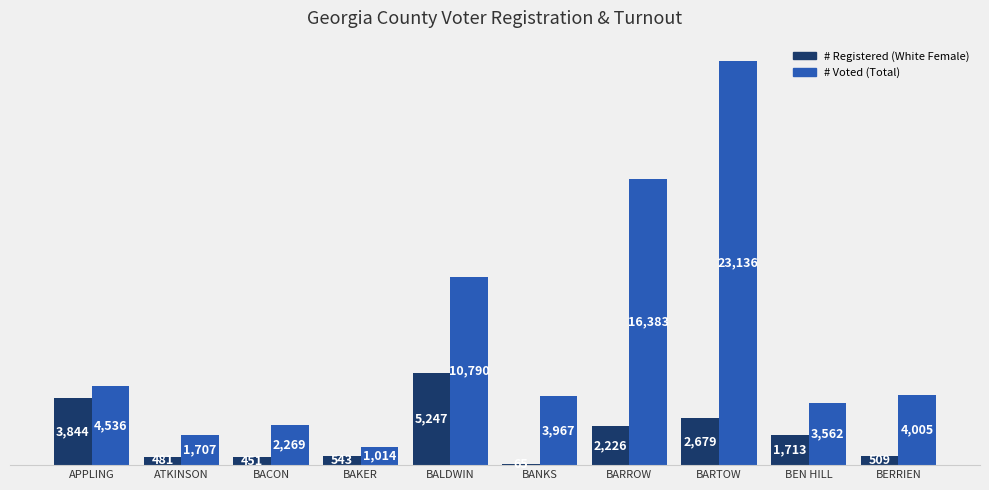

What is the greatest value displayed?

23136